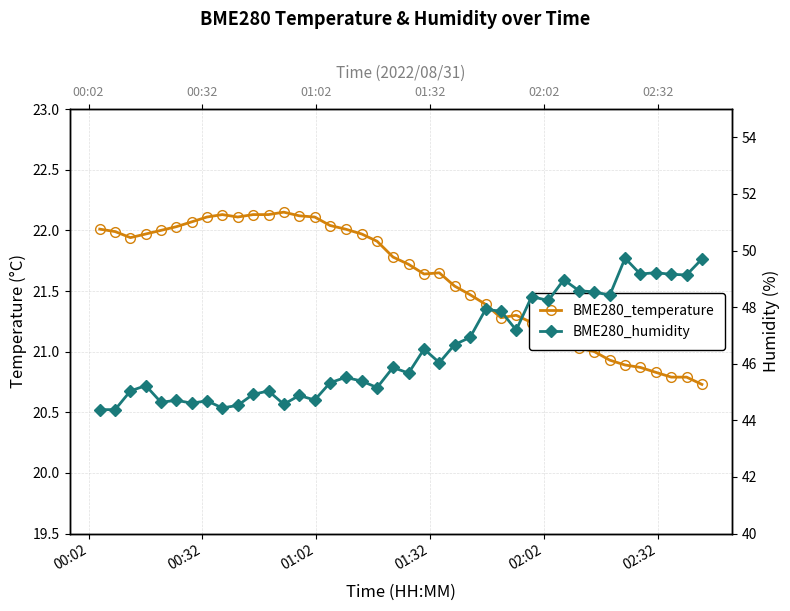

What is the difference between the second highest and second lowest values in the BME280_humidity series?

5.3